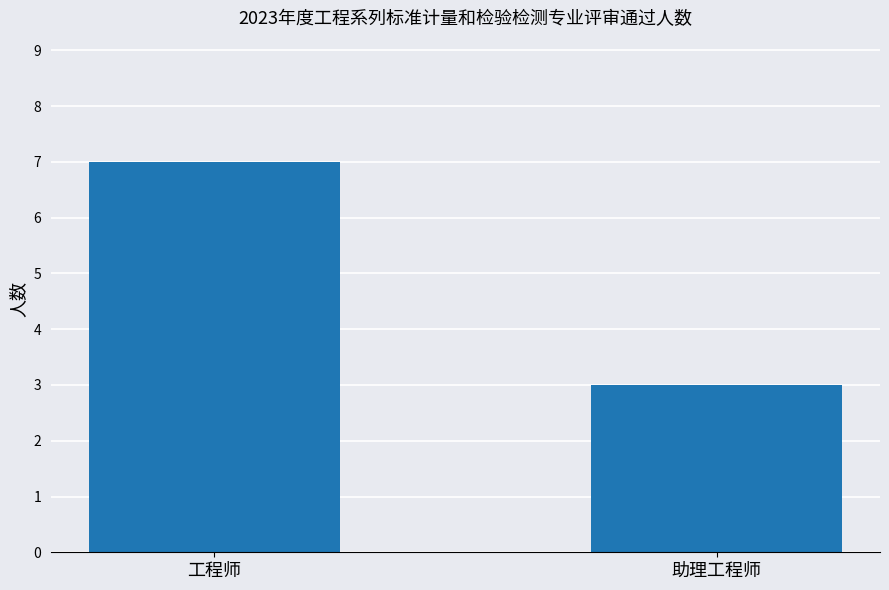

Read the value at 工程师.

7